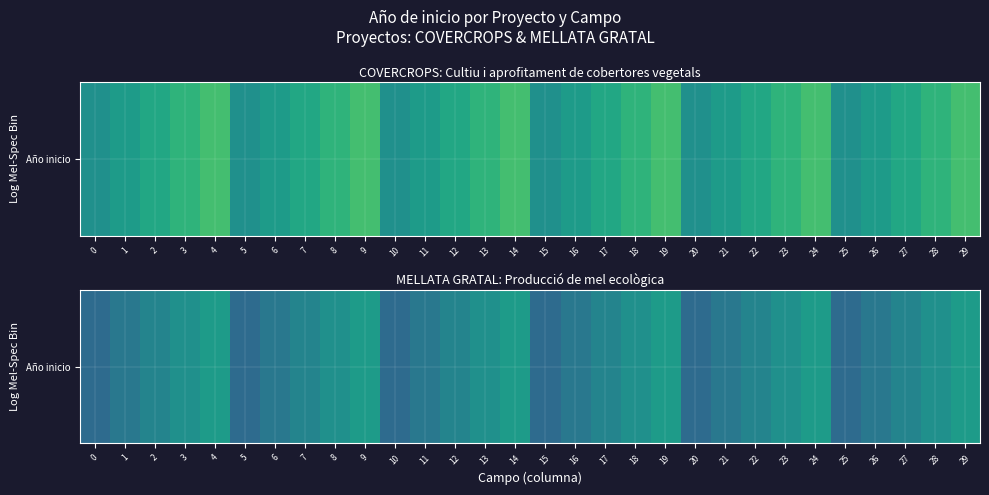

Between 24 and 9, which is larger?

24